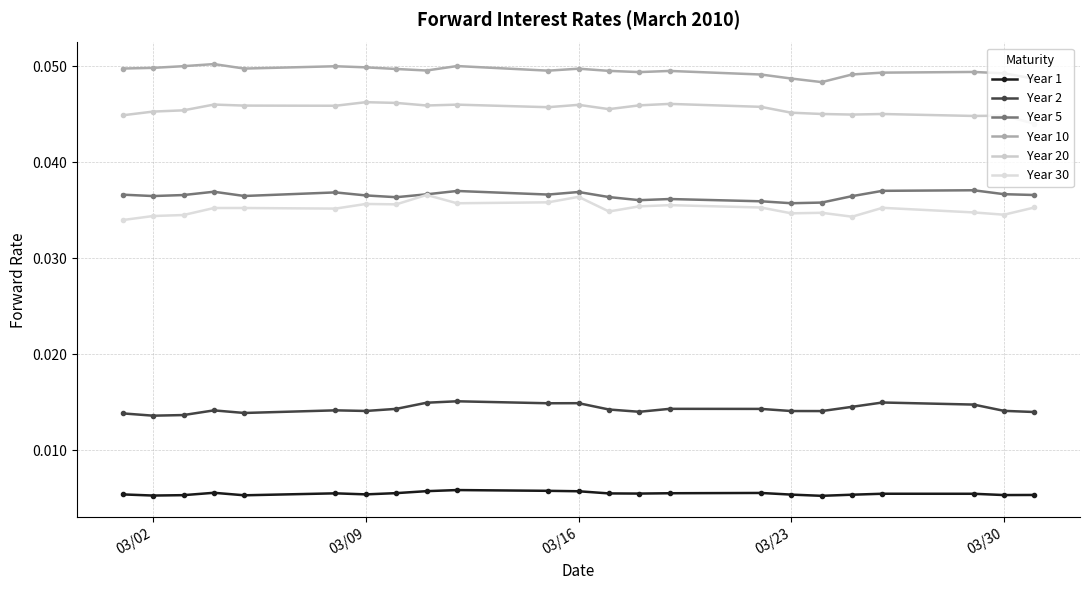

How many lines are shown in the chart?

6